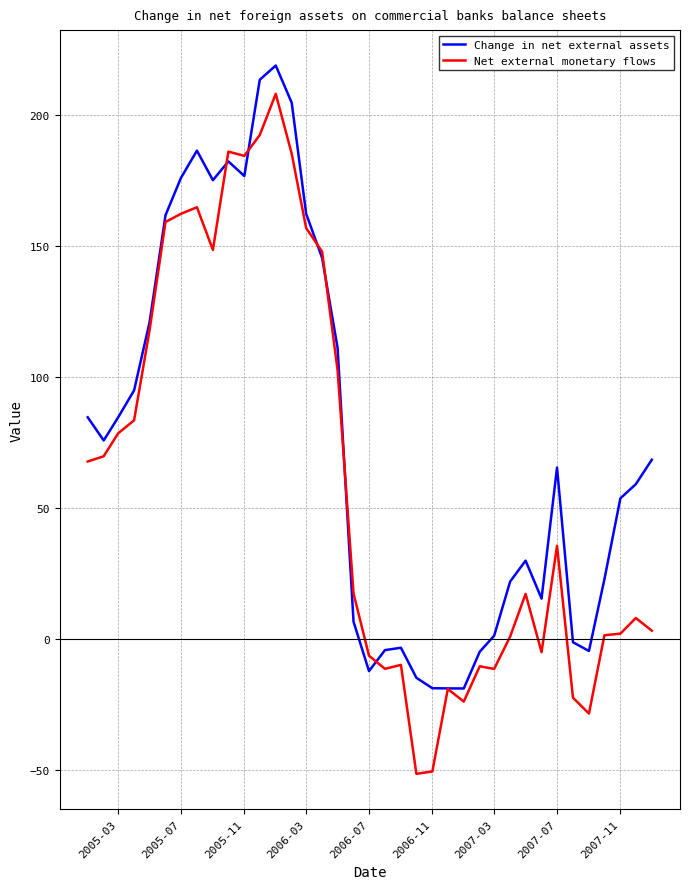

Which series has the largest total across all categories?

Change in net external assets